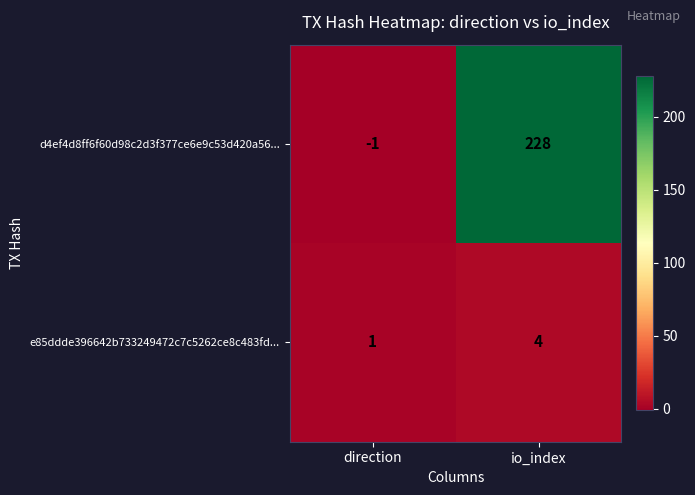

At direction, list the series in order from largest to smallest.

e85ddde396642b733249472c7c5262ce8c483fd..., d4ef4d8ff6f60d98c2d3f377ce6e9c53d420a56...